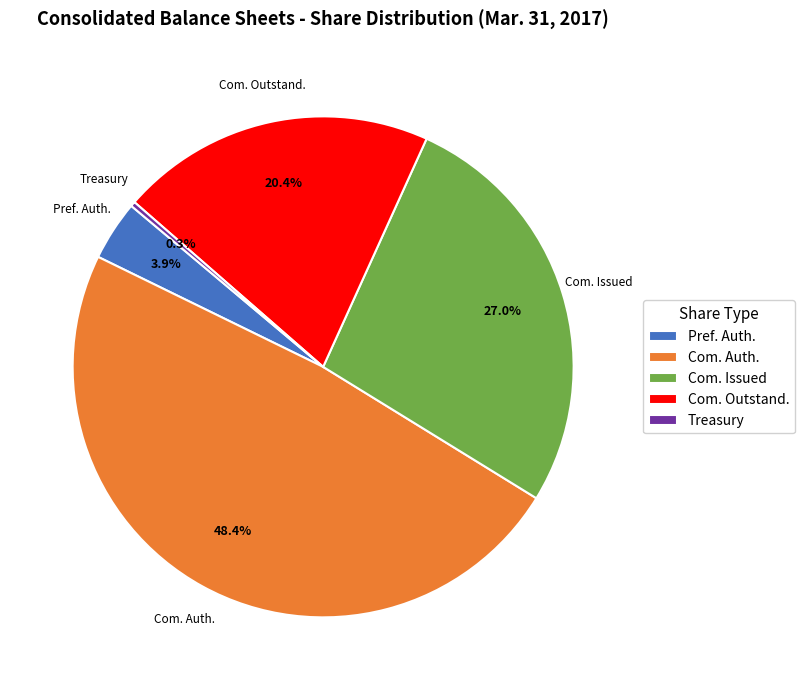

Does Com. Auth. represent more than half of the total?

No